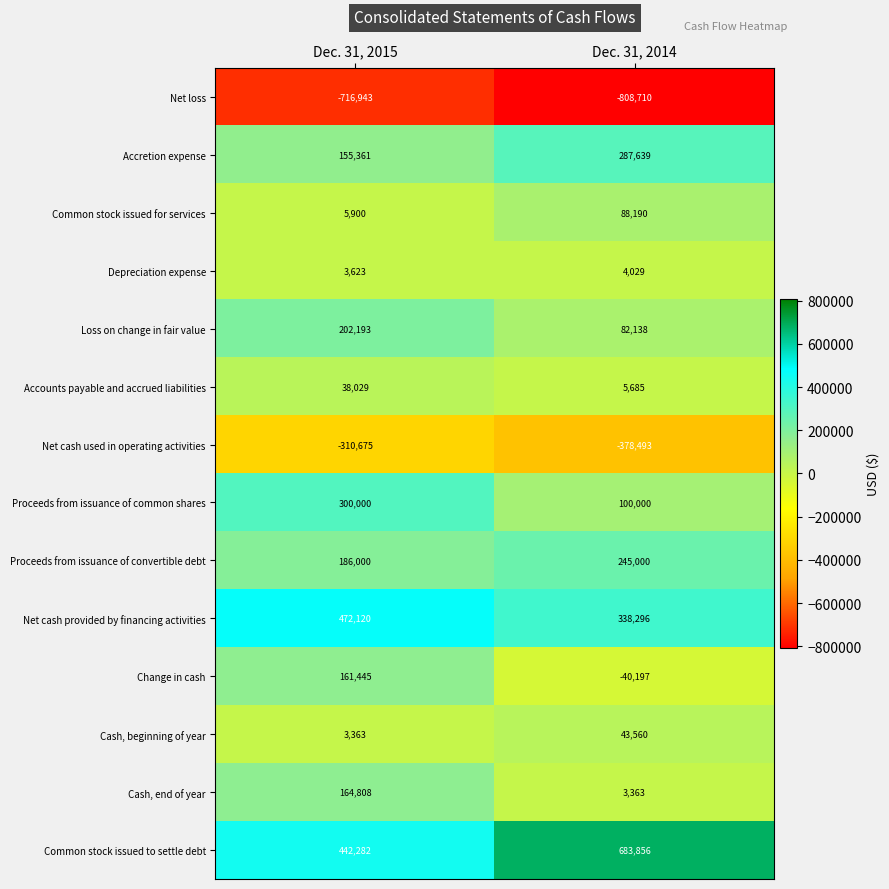

True or false: Depreciation expense has a value of 3623 at Dec. 31, 2015.

True